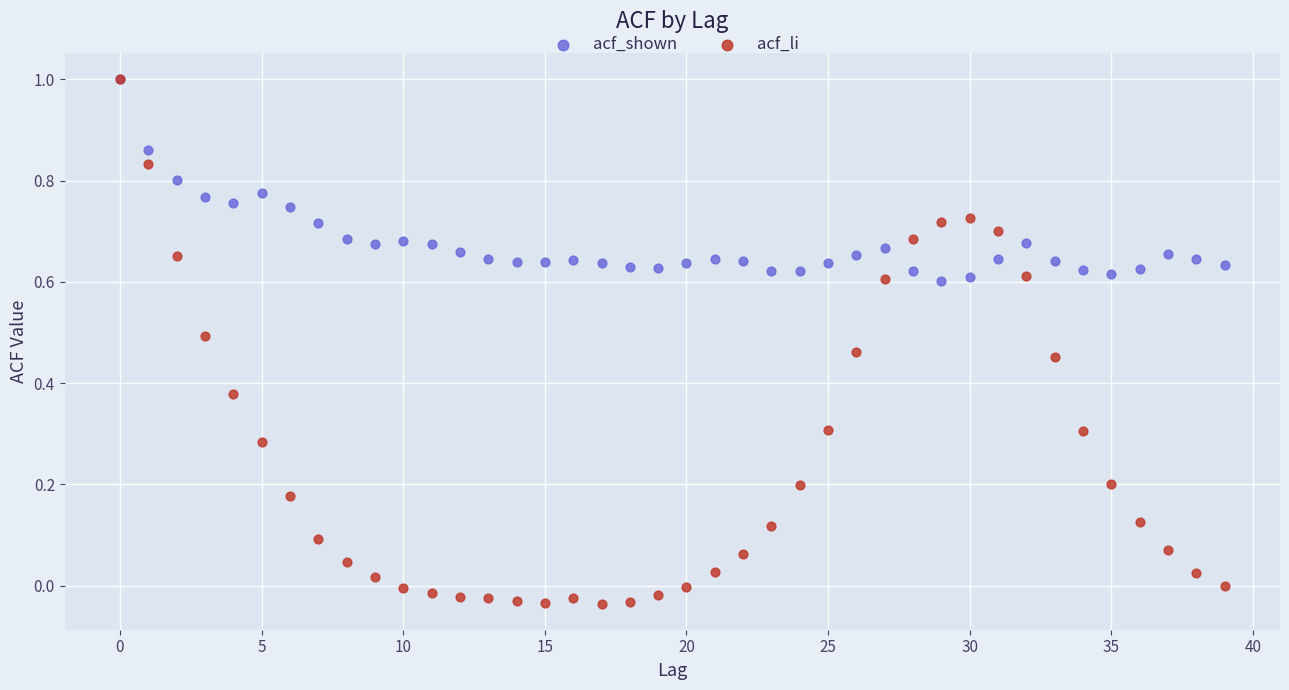

Which series contains the lowest Y value?

acf_li